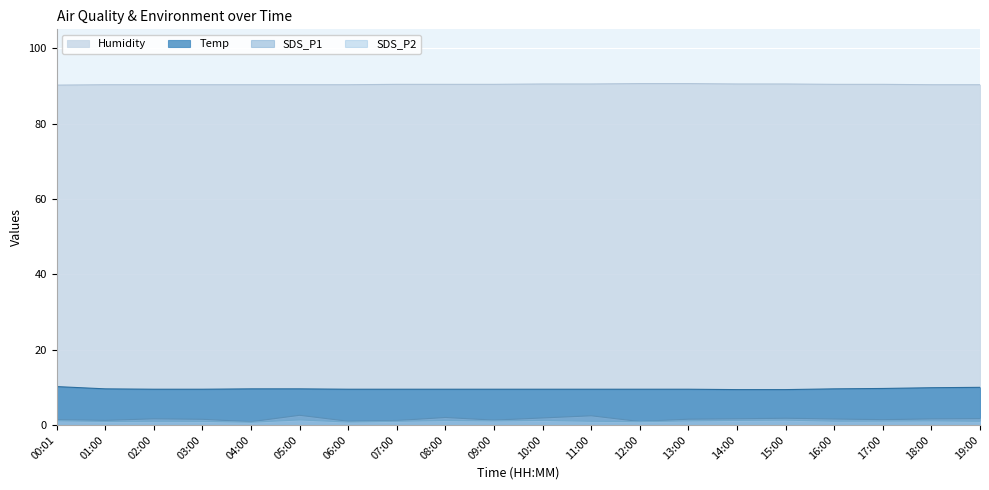

True or false: SDS_P2 and SDS_P1 intersect in this chart.

False